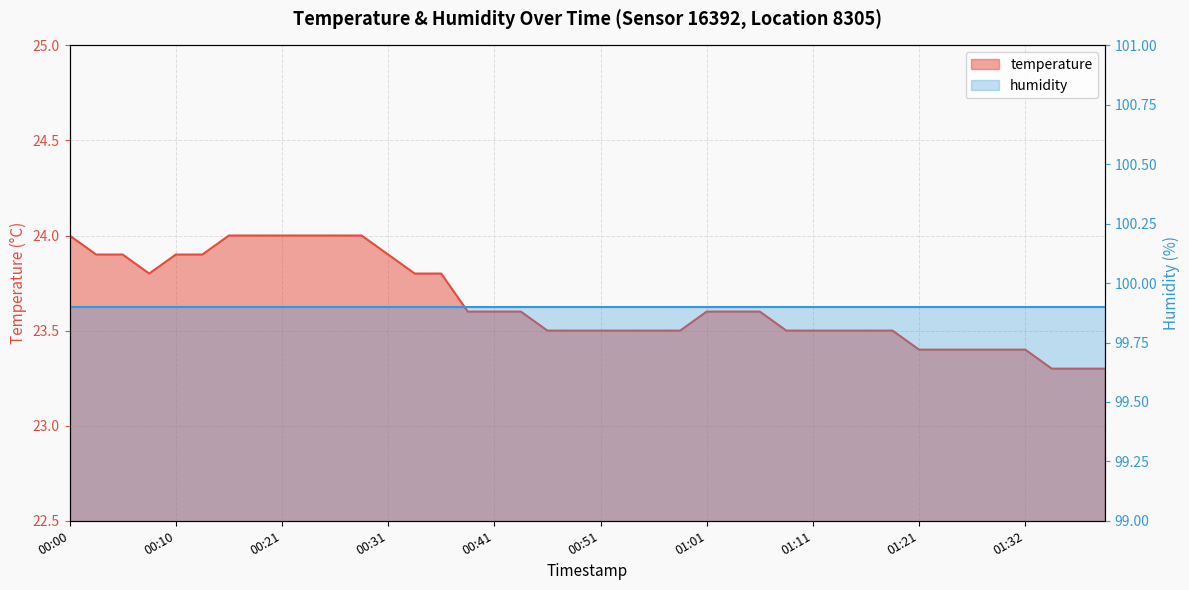

Reading right to left, what are all the values shown in this chart?

23.3	23.3	23.3	23.4	23.4	23.4	23.4	23.4	23.5	23.5	23.5	23.5	23.5	23.6	23.6	23.6	23.5	23.5	23.5	23.5	23.5	23.5	23.6	23.6	23.6	23.8	23.8	23.9	24.0	24.0	24.0	24.0	24.0	24.0	23.9	23.9	23.8	23.9	23.9	24.0